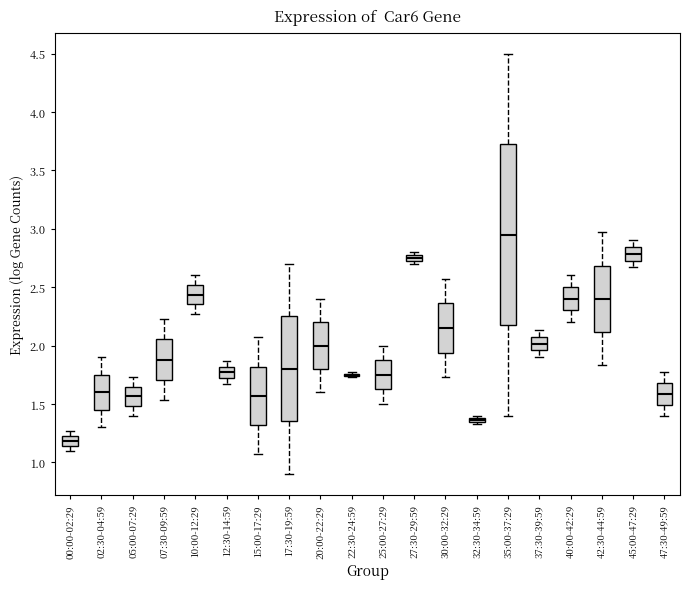

Where is the lower edge of the box for 42:30-44:59 on the y-axis? The values are not printed on the chart, so give them approximately, as read against the axis.

2.10